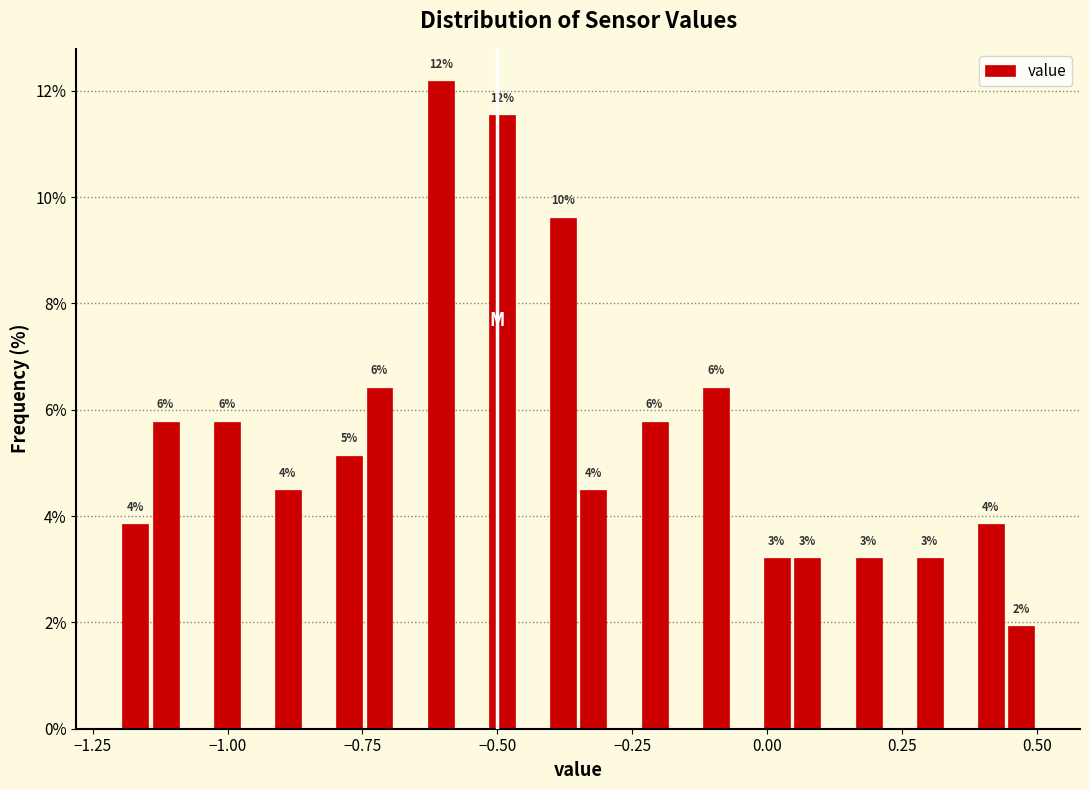

Read against the x-axis, roughly where is the centre of the tallest bar?

-0.60